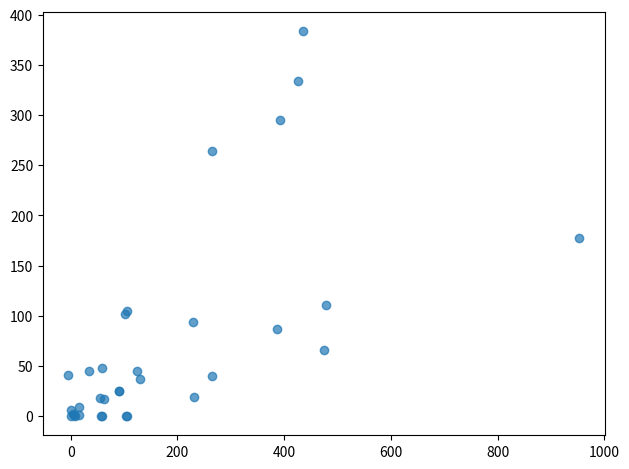

What Y value in the scatter plot is closest to 192?

177.0